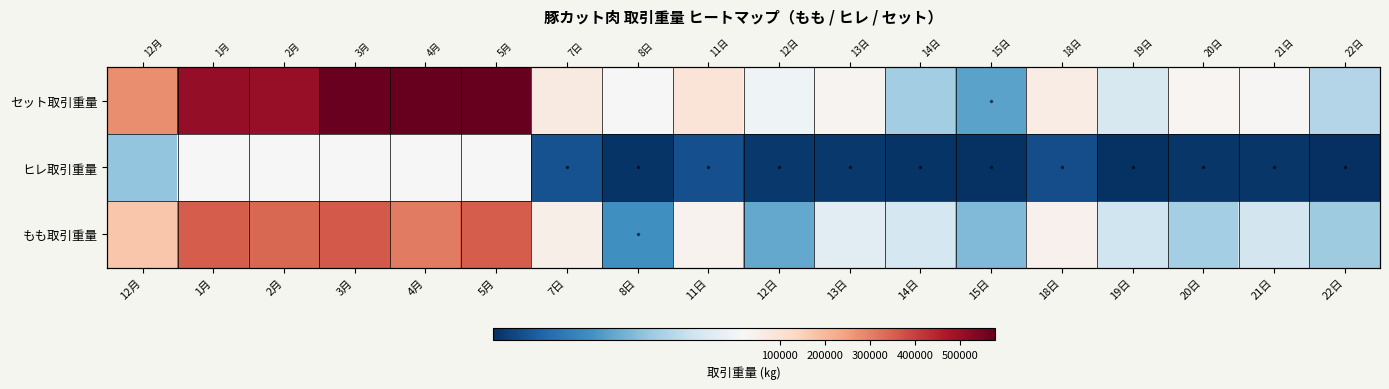

Which has a higher value, 19日 or 14日?

19日